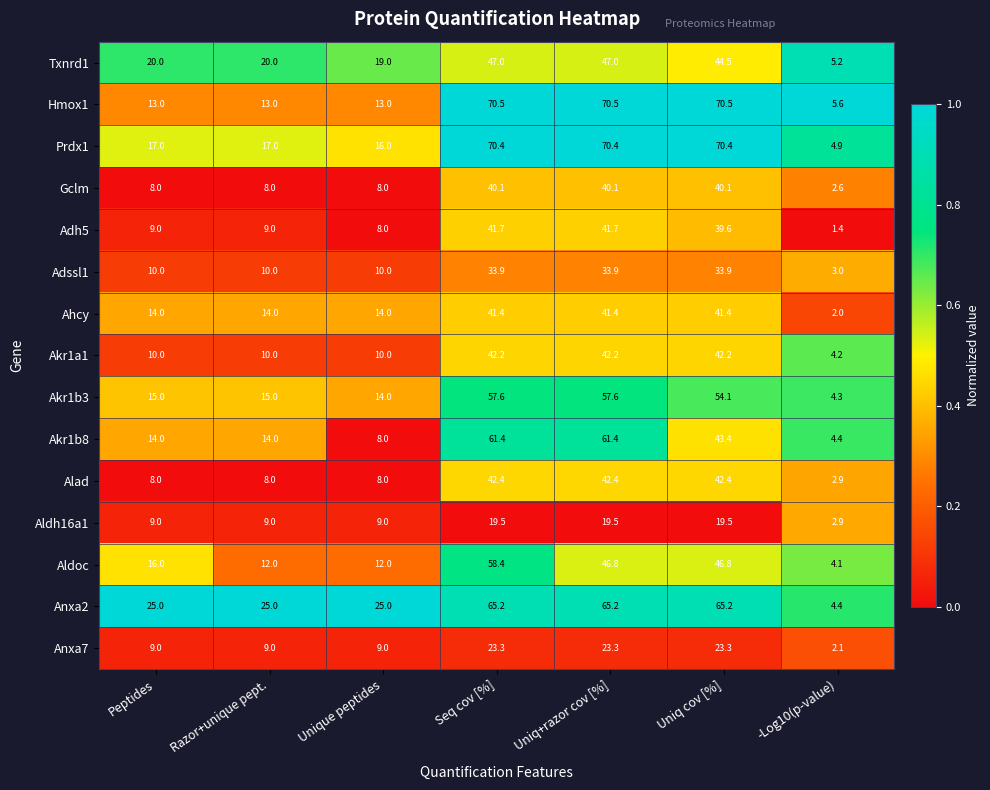

What is the spread (max minus min) of values at Razor+unique pept.?

17.0